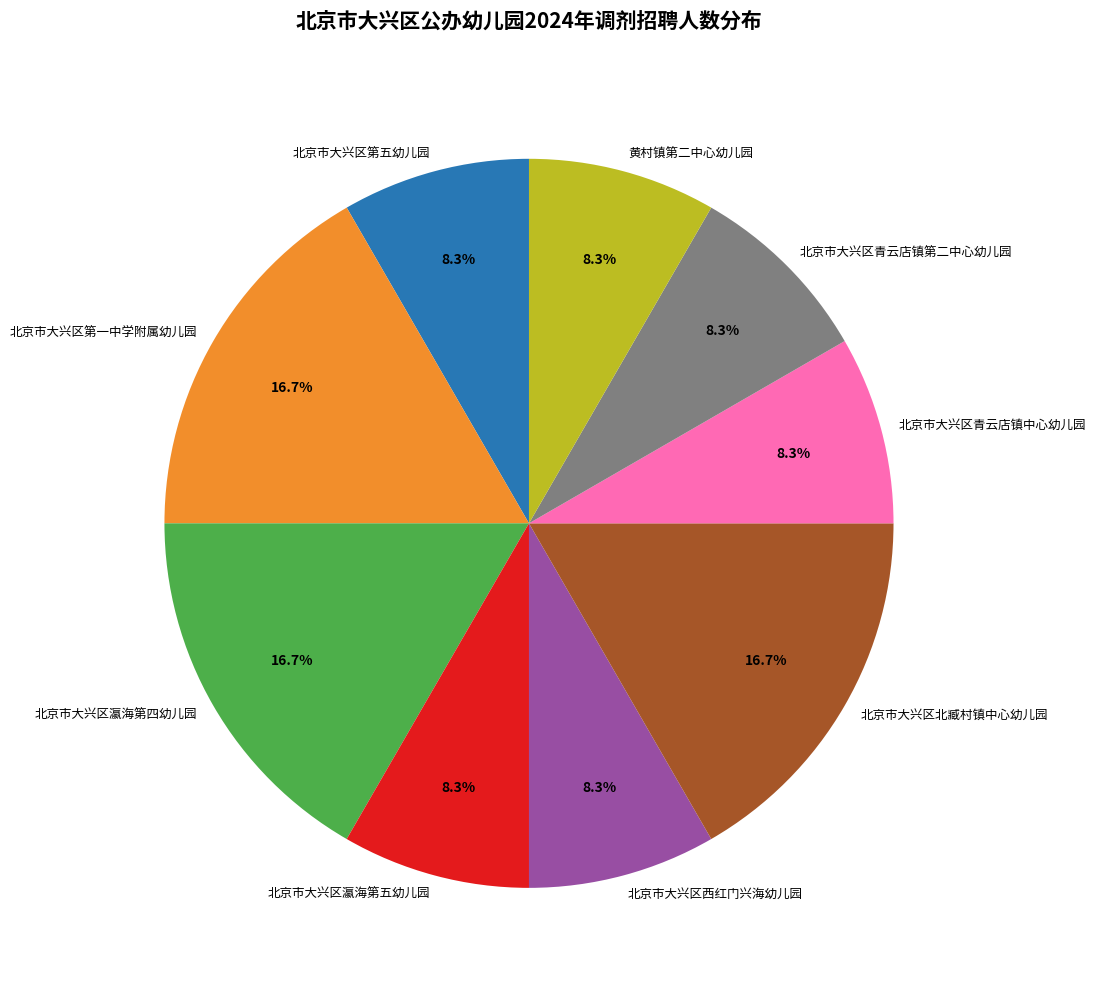

True or false: 北京市大兴区西红门兴海幼儿园 accounts for 1% of the total.

False